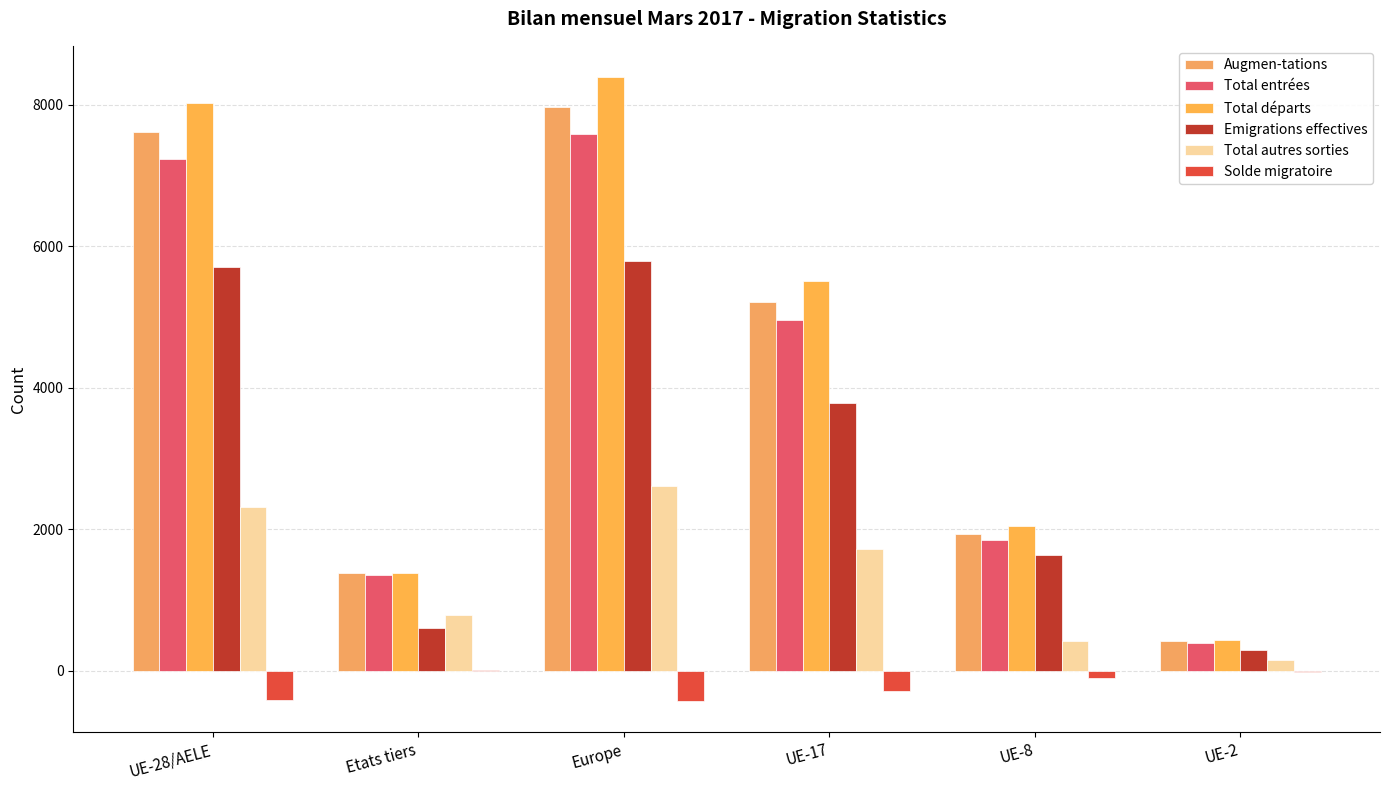

What is the label of the 6th bar from the right?

UE-28/AELE